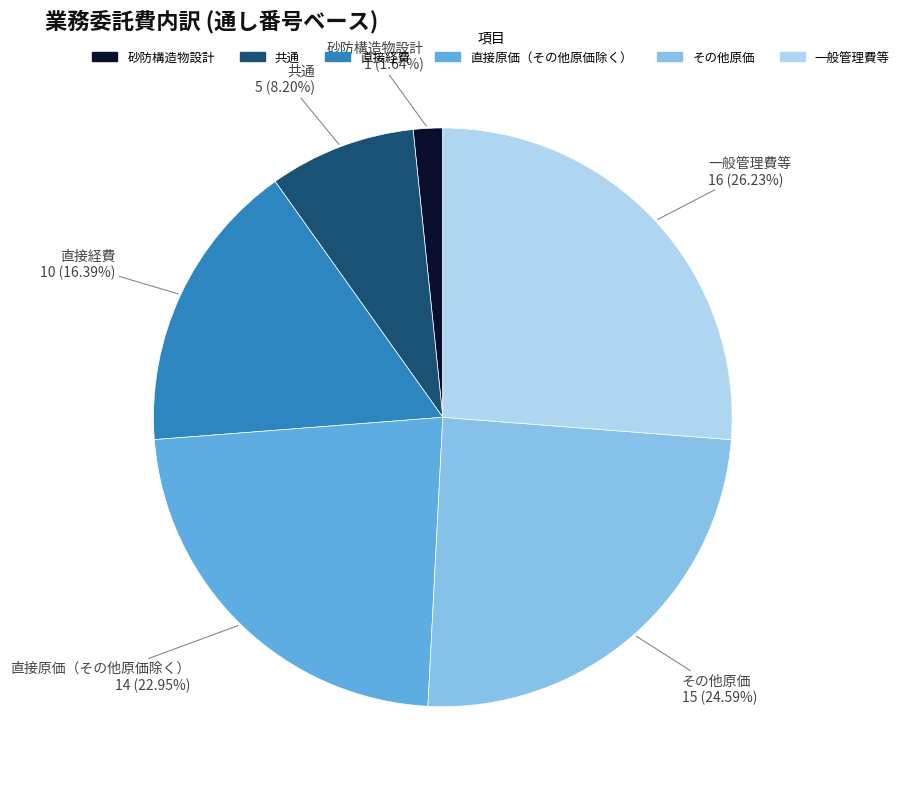

Is it true that 砂防構造物設計 is 7% of the pie?

False